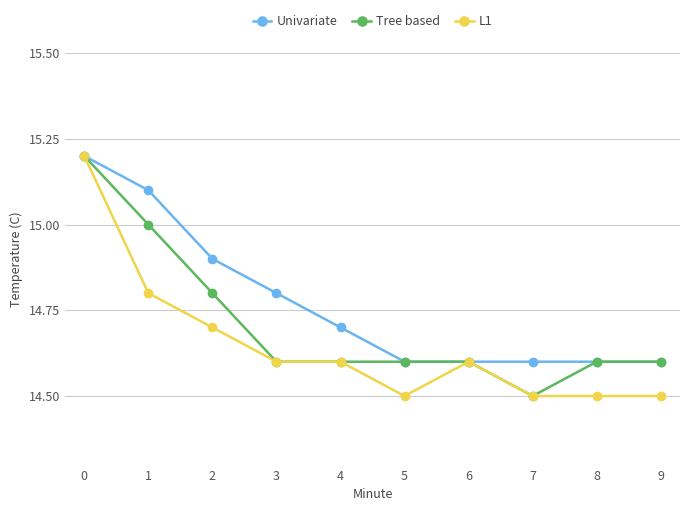

True or false: Univariate has more than 2 interior local peaks.

False